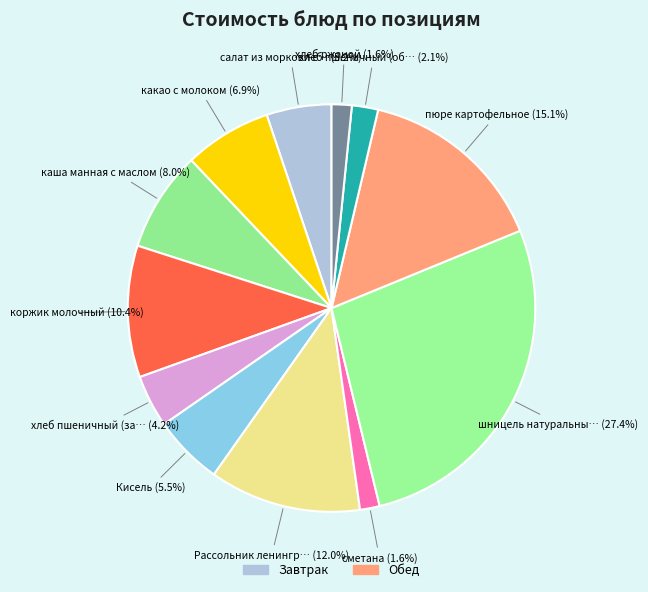

Count the number of slices in the pie.

12